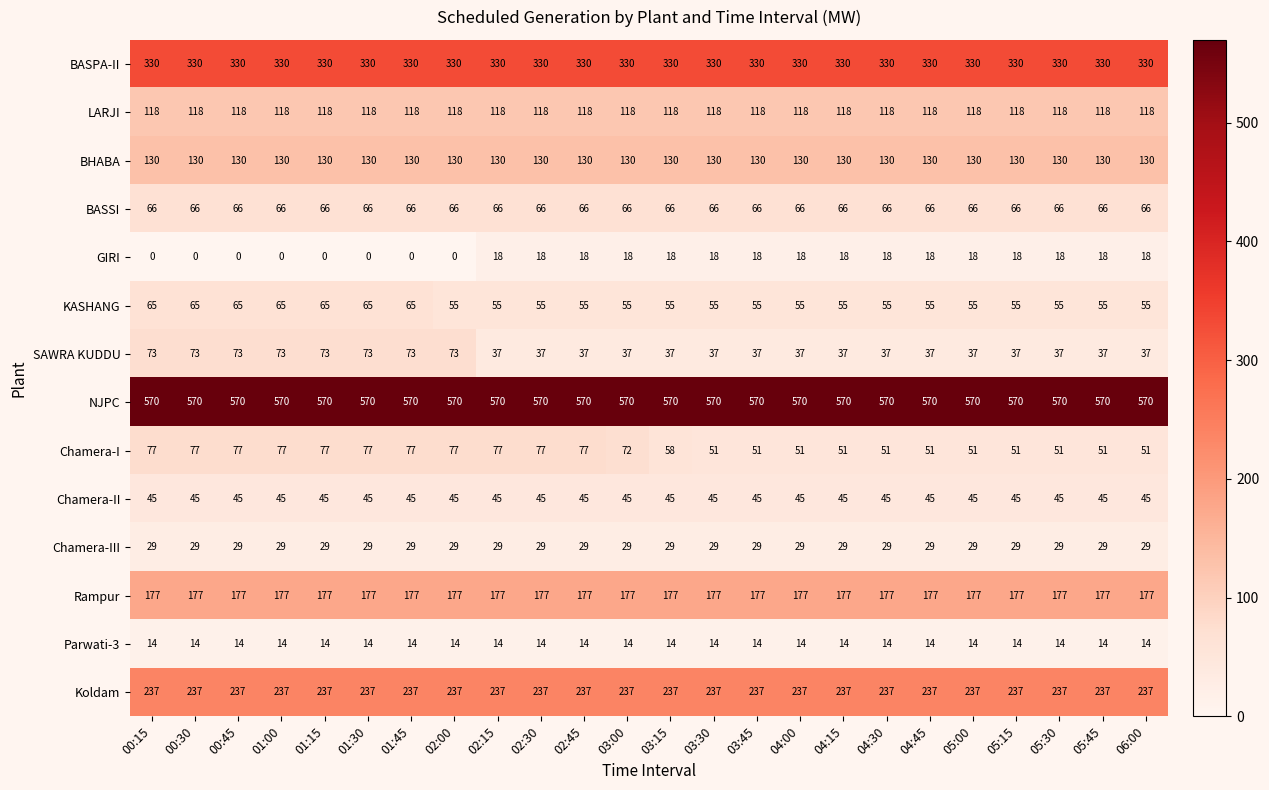

What is the maximum value for KASHANG?

65